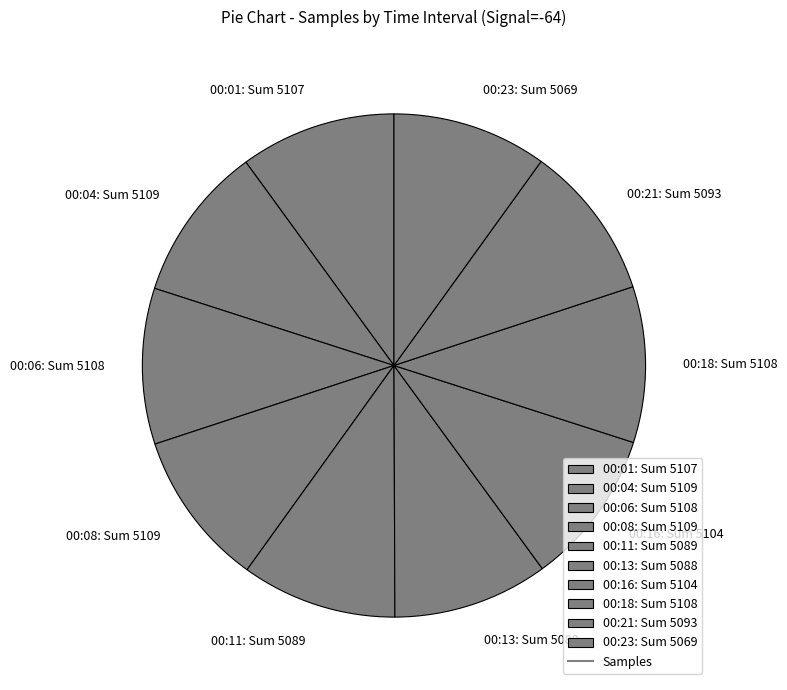

What is the ratio of the value at 00:13: Sum 5088 to the value at 00:18: Sum 5108?

1.0